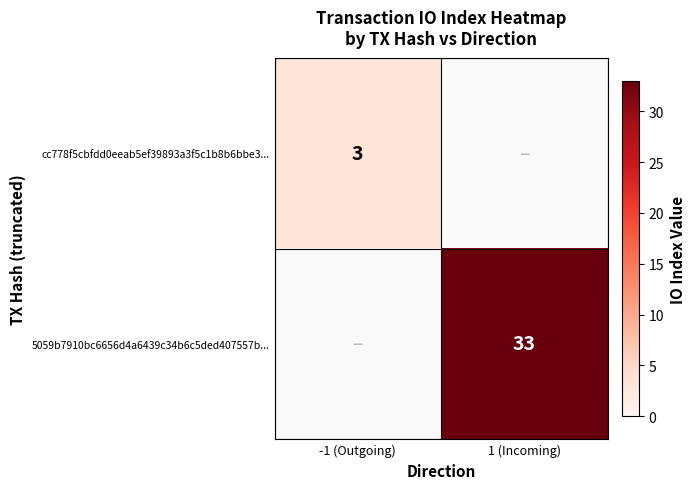

True or false: cc778f5cbfdd0eeab5ef39893a3f5c1b8b6bbe3... has a value of 5.3 at -1 (Outgoing).

False